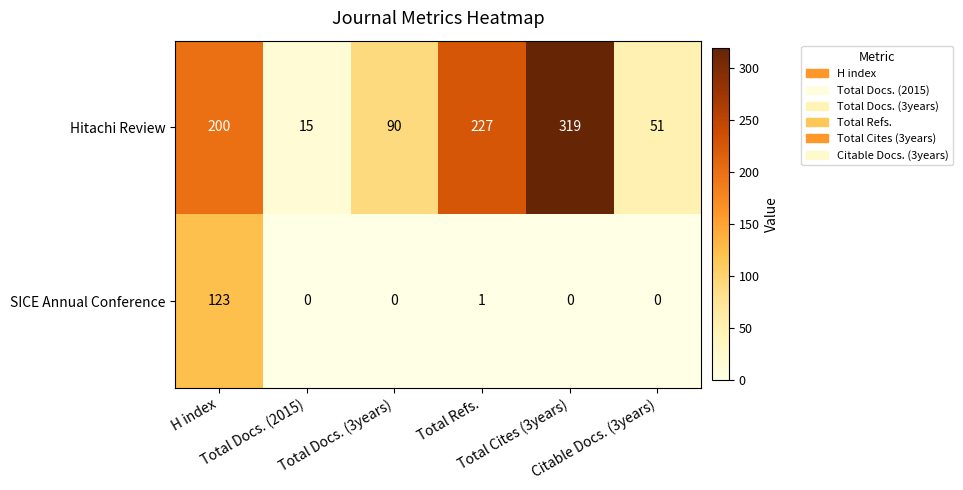

At how many categories does at least one series exceed 165?

3